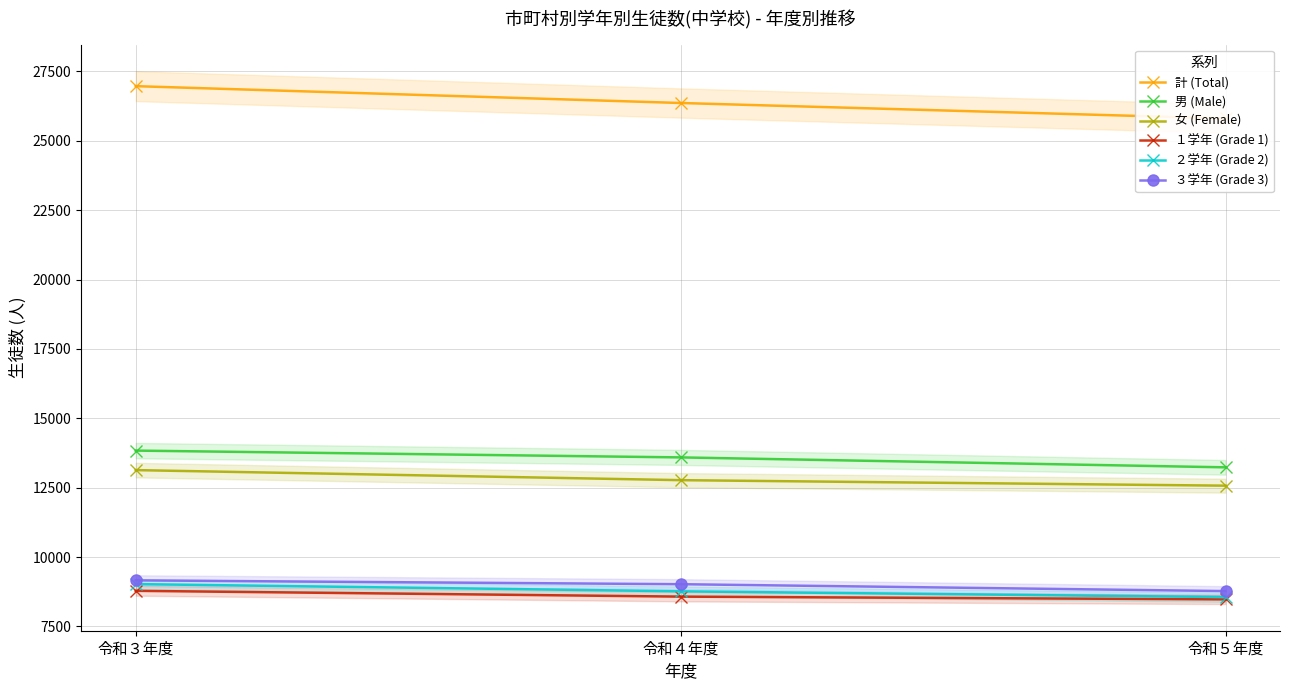

List the labels in order of ３学年 (Grade 3) value, smallest first.

令和５年度, 令和４年度, 令和３年度